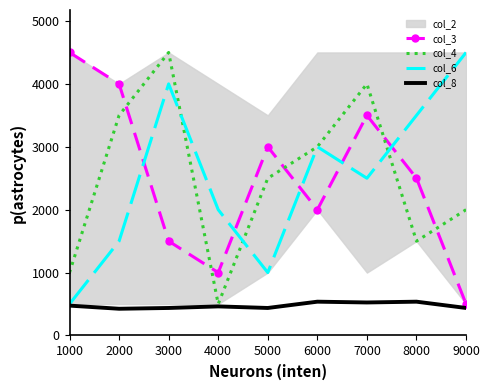

What is the value of the col_8 point at the 4th from the left?

462.5